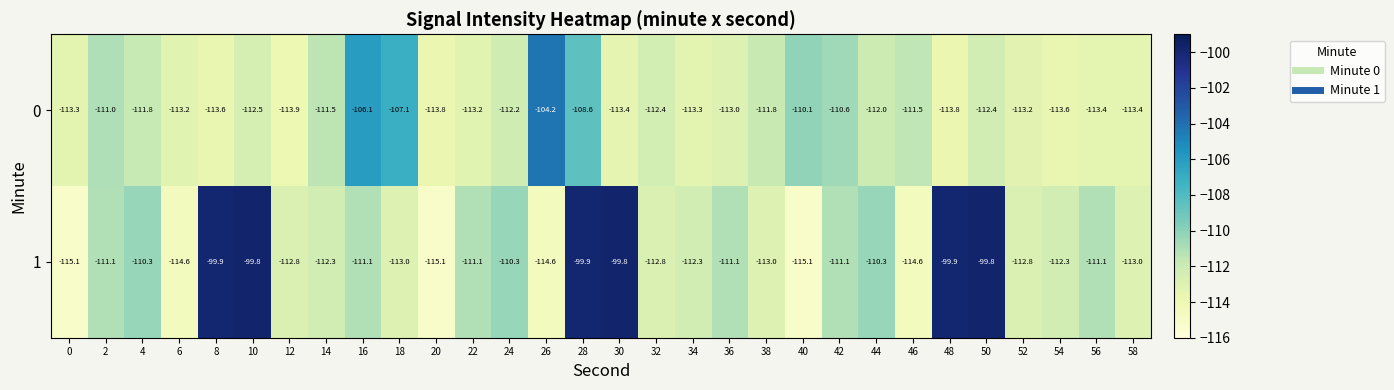

What is the smallest value displayed?

-115.1